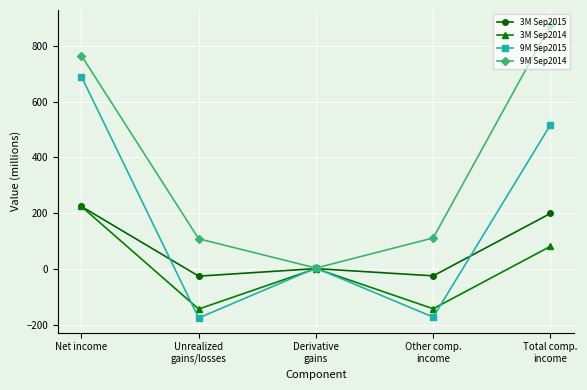

Count the number of data series in this chart.

4